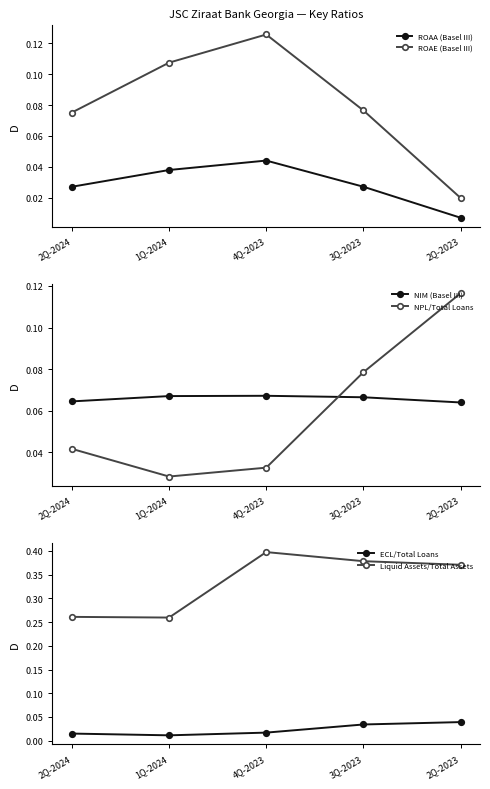

What is the label of the 2nd point from the left?

1Q-2024